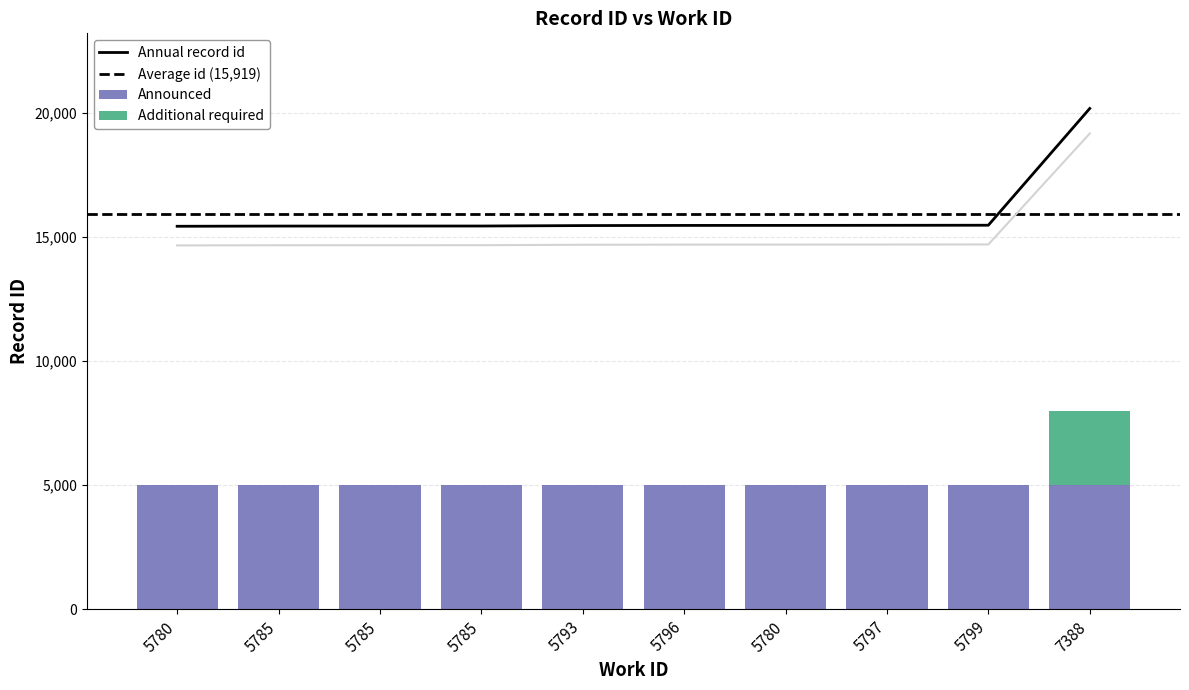

At which category is the sum across all series the highest?

7388